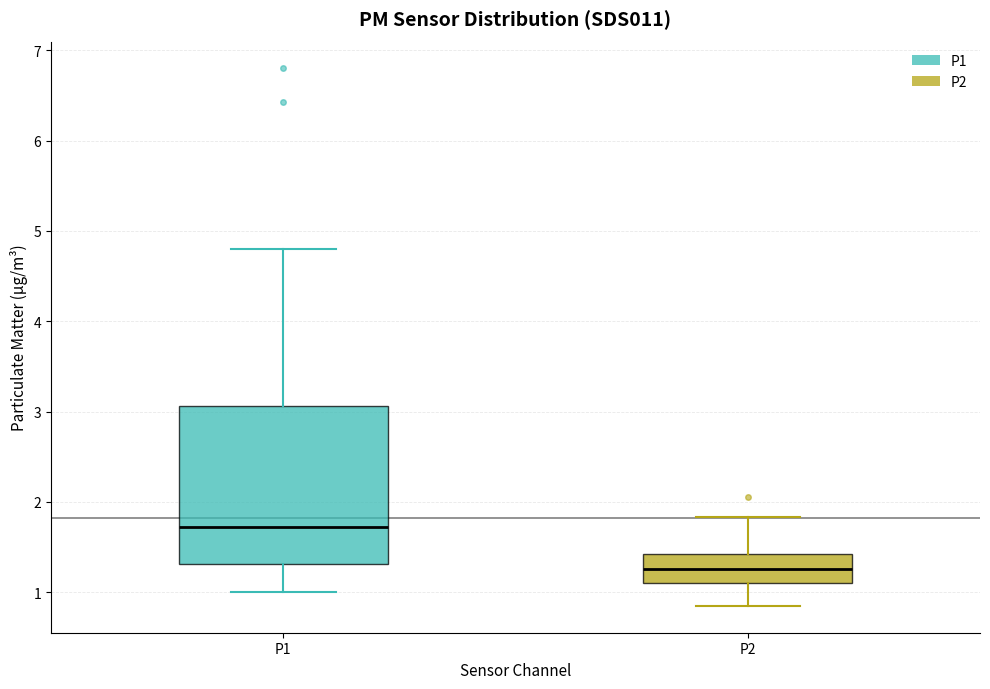

Where is the upper edge of the box for P2 on the y-axis? The values are not printed on the chart, so give them approximately, as read against the axis.

1.4